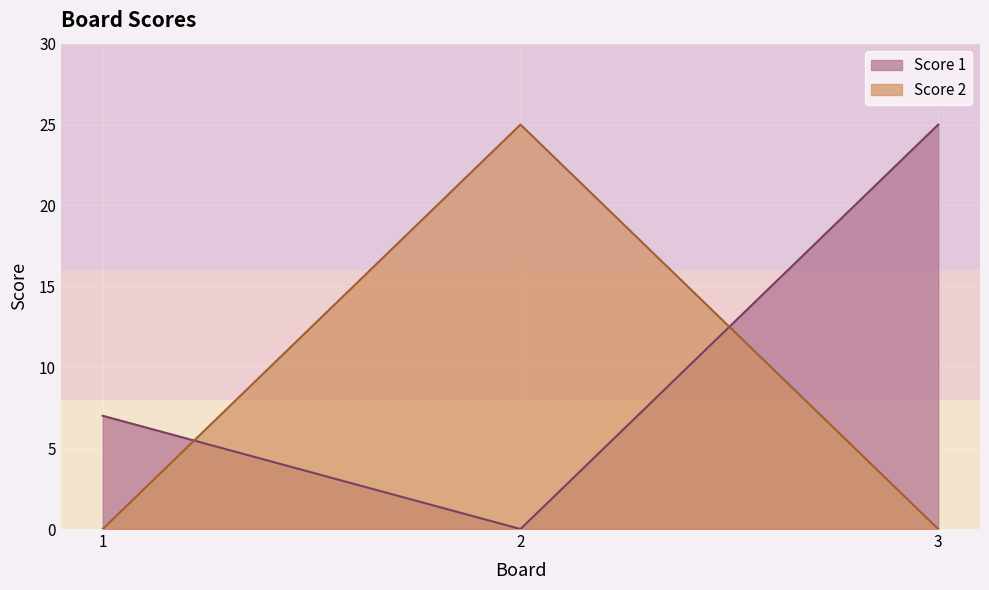

What is the sum of all Score 2 values?

25